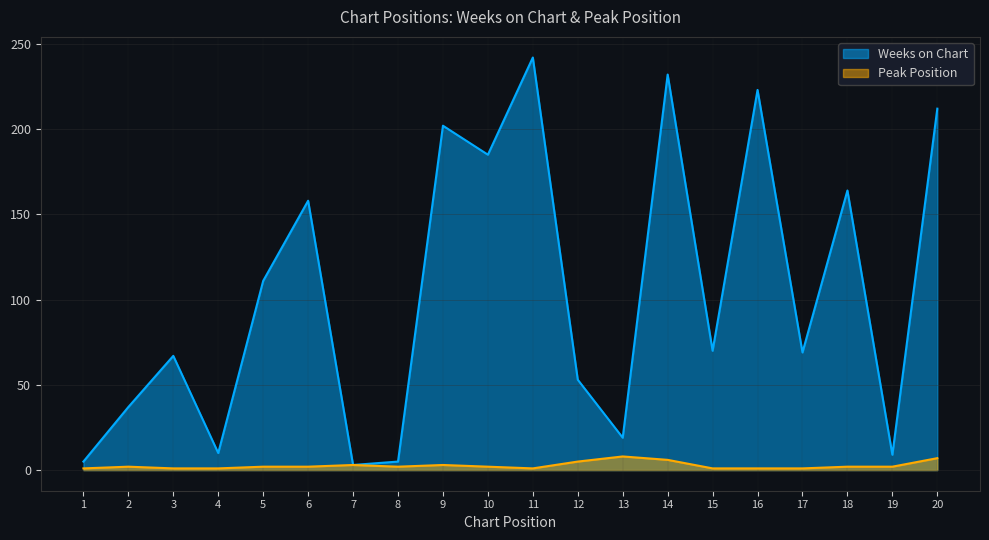

In Weeks on Chart, how many points are lower than both neighbors (excluding endpoints)?

7